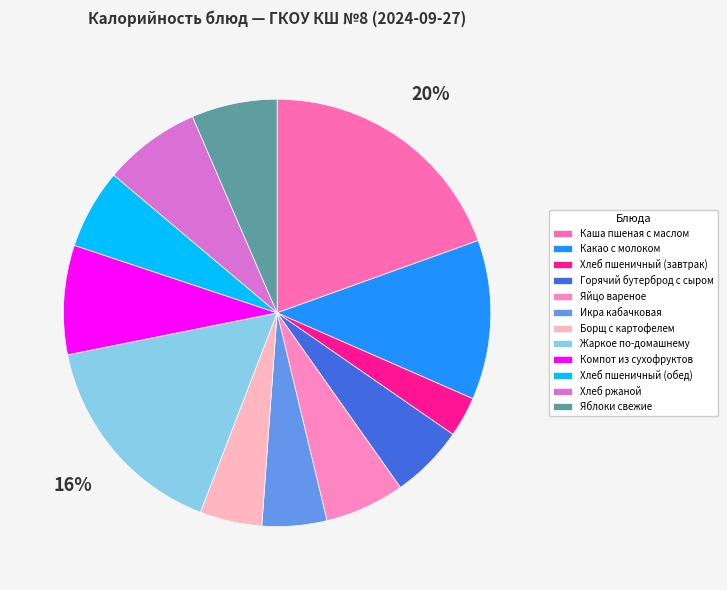

To the nearest percent, what percentage of the pie is Борщ с картофелем?

5%